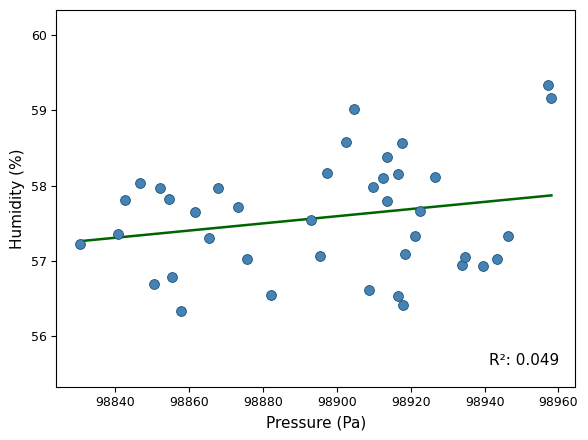

What is the range of X values (max minus min)?

127.6